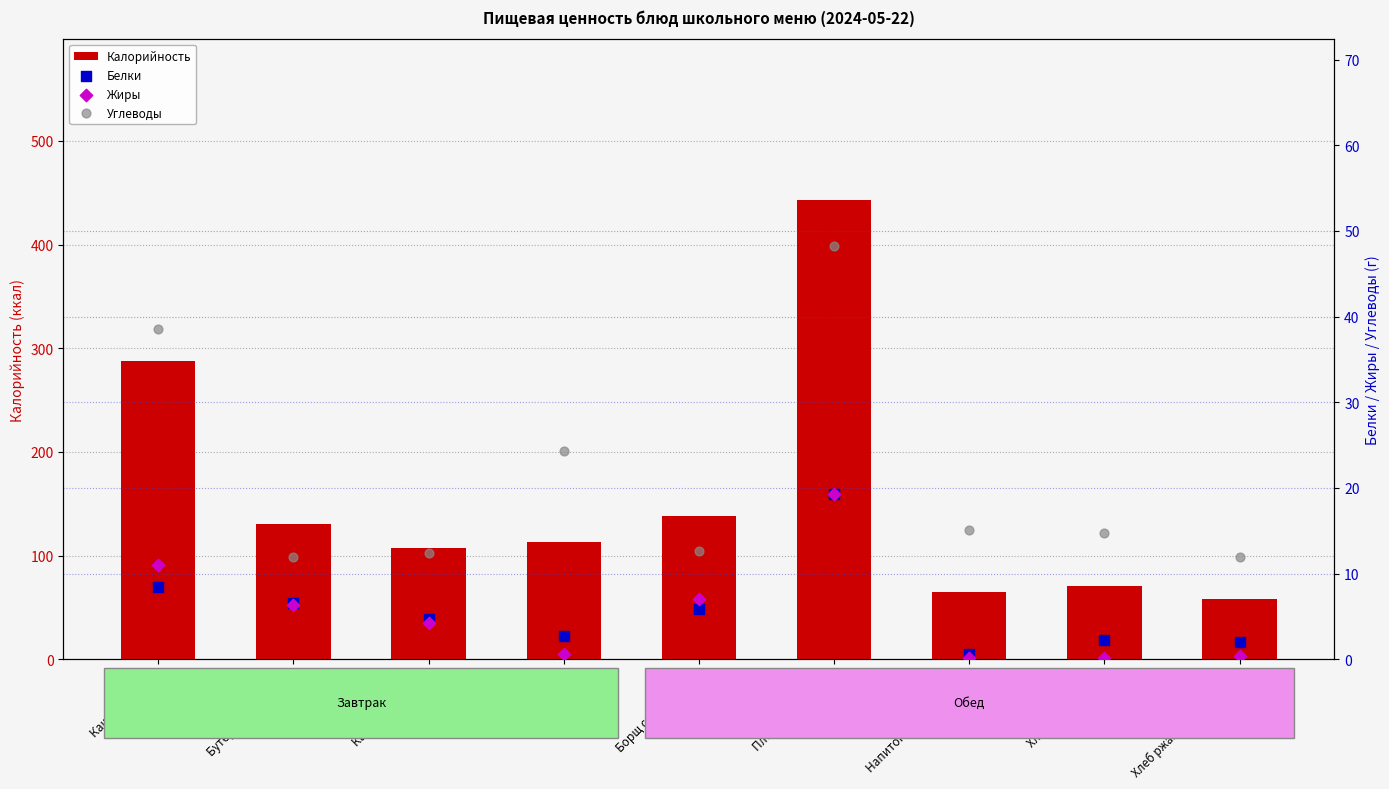

What are all the series names shown in the legend?

Калорийность, Белки, Жиры, Углеводы